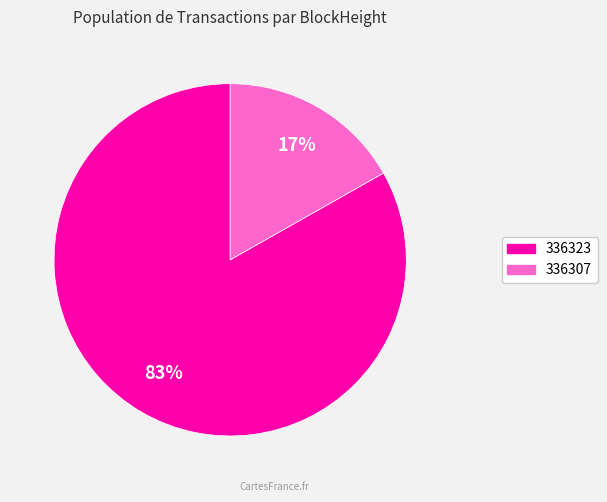

Between 336323 and 336307, which is larger?

336323